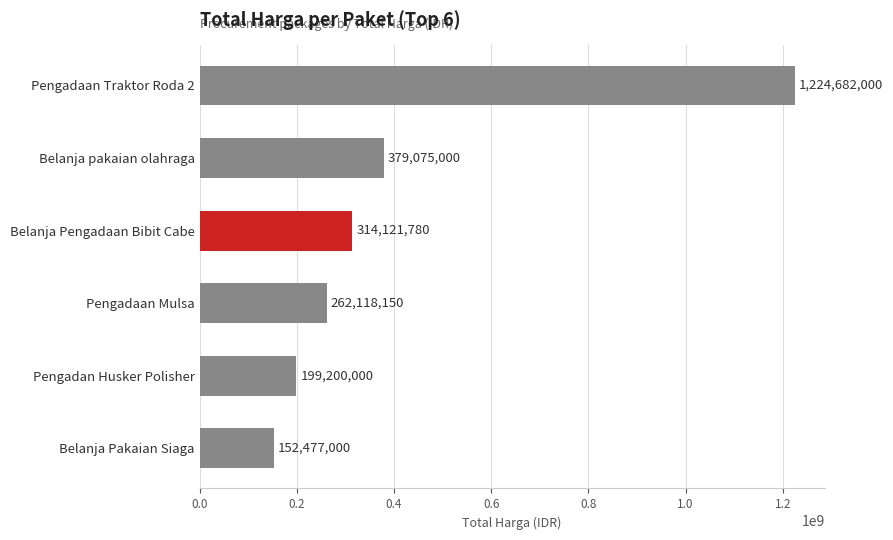

What is the greatest value displayed?

1224682000